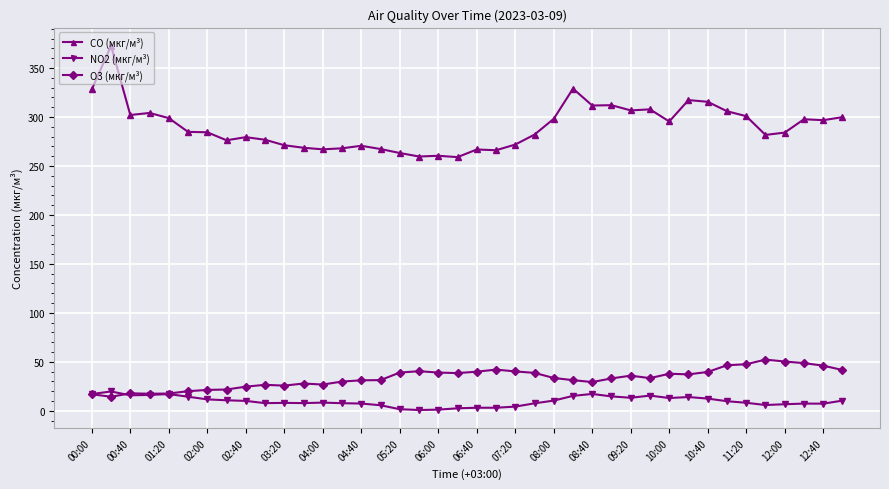

What are all the series names shown in the legend?

CO (мкг/м³), NO2 (мкг/м³), O3 (мкг/м³)